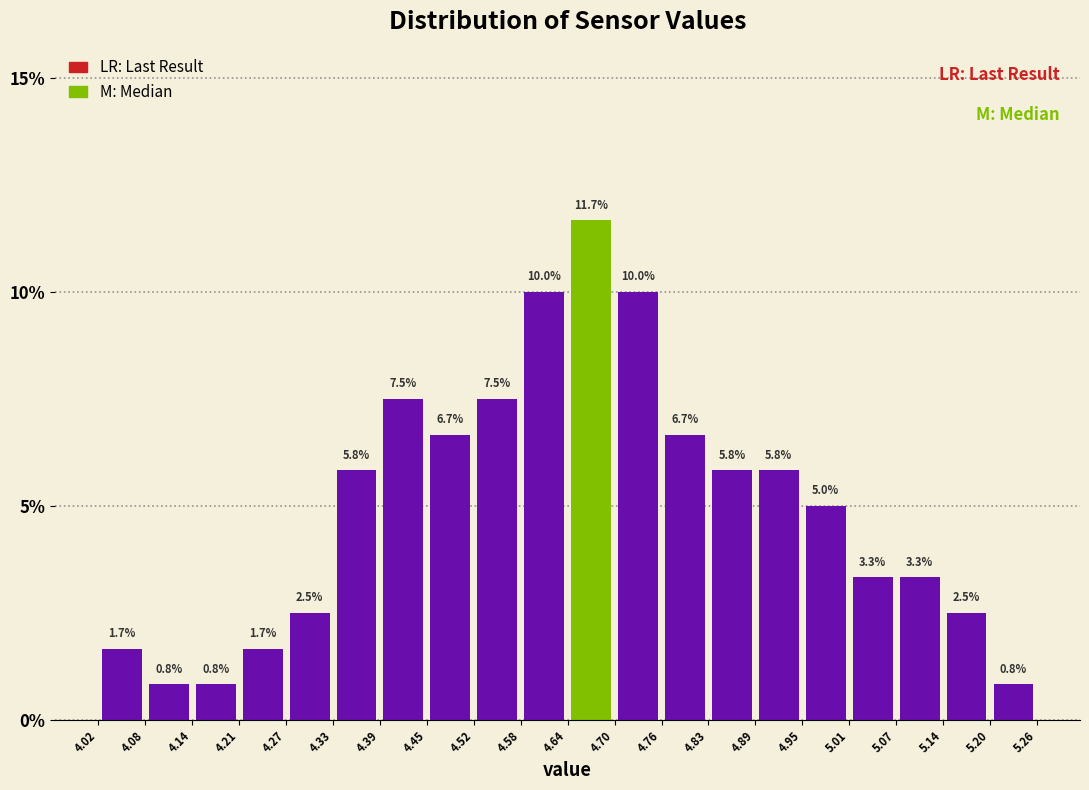

Reading left to right, list every bar in this chart as the range it spans on the x-axis followed by its height.

4.02 to 4.08: 1.7
4.08 to 4.14: 0.8
4.14 to 4.21: 0.8
4.21 to 4.27: 1.7
4.27 to 4.33: 2.5
4.33 to 4.39: 5.8
4.39 to 4.45: 7.5
4.45 to 4.52: 6.7
4.52 to 4.58: 7.5
4.58 to 4.64: 10.0
4.64 to 4.70: 11.7
4.70 to 4.76: 10.0
4.76 to 4.83: 6.7
4.83 to 4.89: 5.8
4.89 to 4.95: 5.8
4.95 to 5.01: 5.0
5.01 to 5.07: 3.3
5.07 to 5.14: 3.3
5.14 to 5.20: 2.5
5.20 to 5.26: 0.8